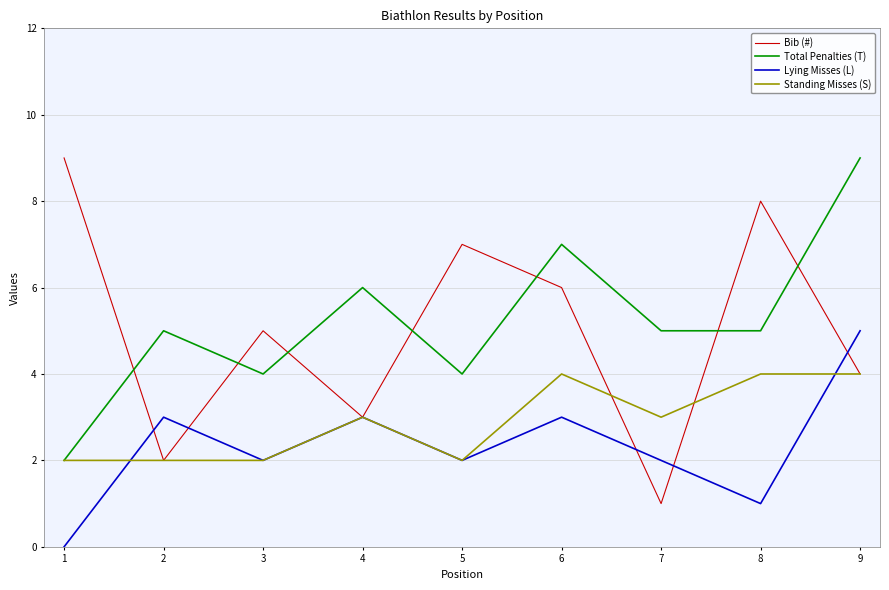

At which category does Lying Misses (L) reach its first local valley?

3